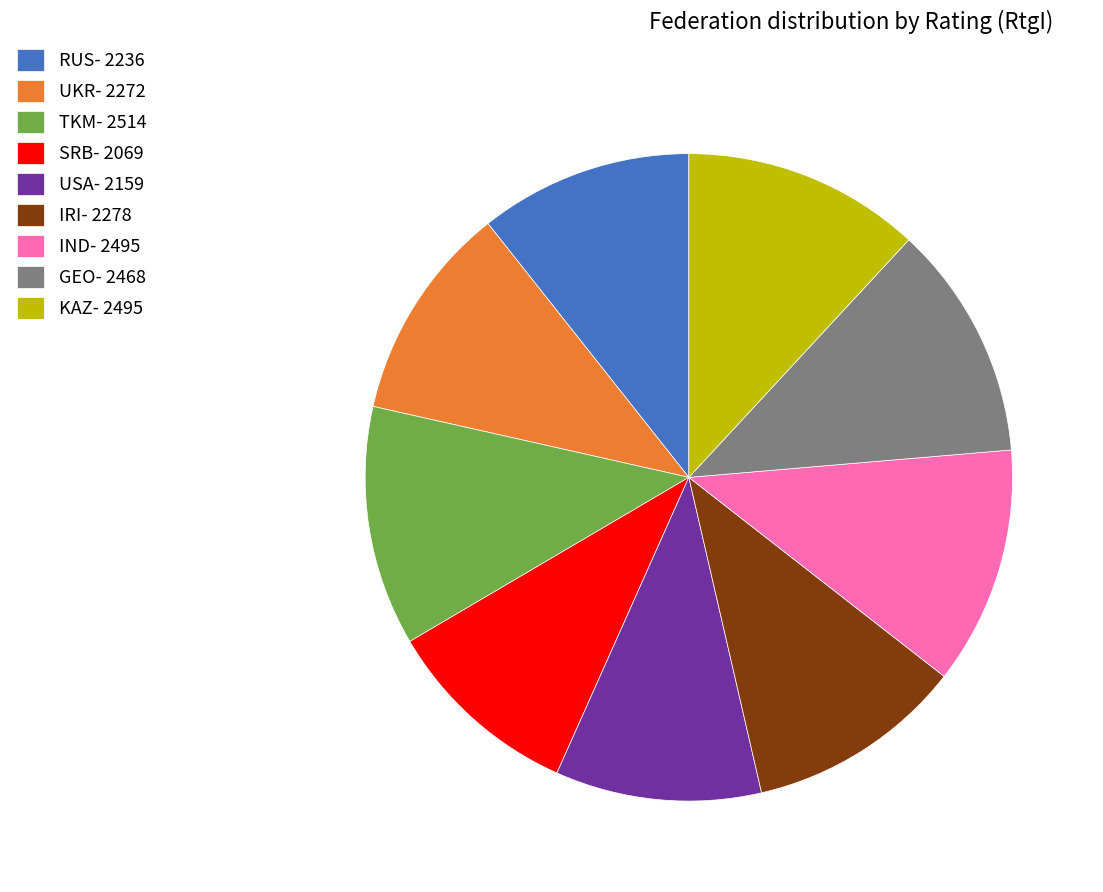

Approximately how many times larger is the value at IND- 2495 compared to SRB- 2069?

1.2